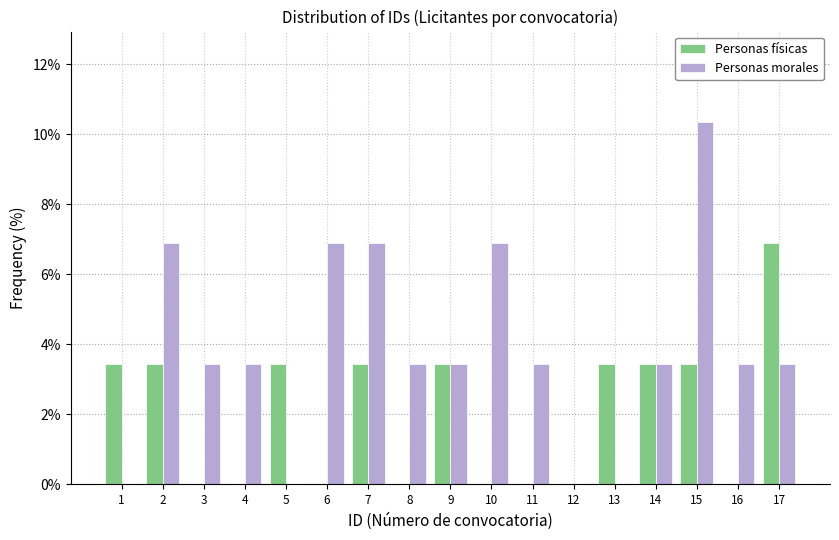

The Personas físicas series shows 4.4 at 8. True or false?

False